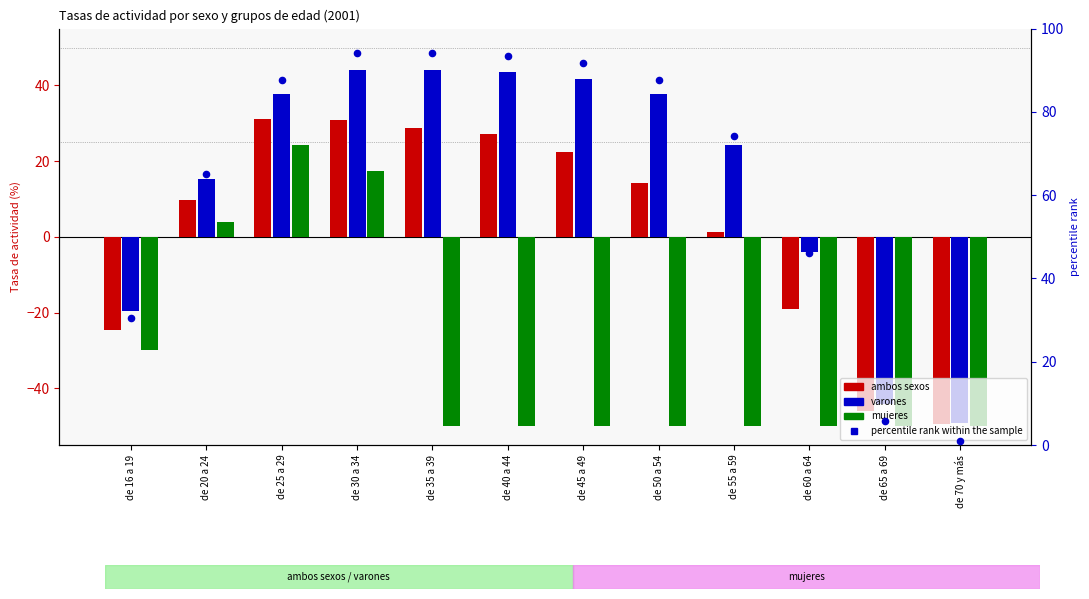

What are all the series names shown in the legend?

ambos sexos, varones, mujeres, percentile rank within the sample